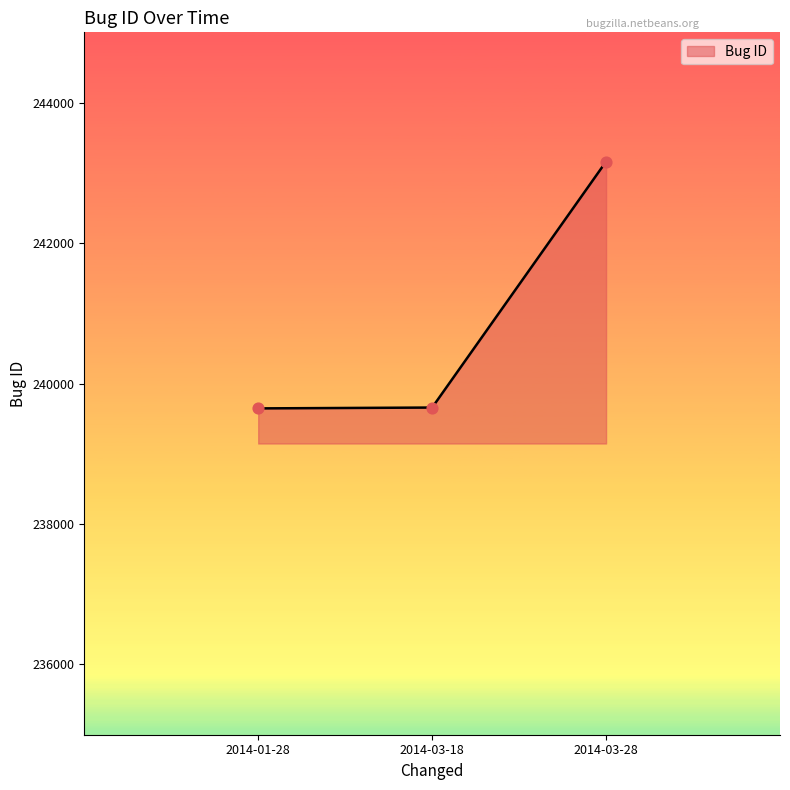

What is the ratio of the value at 2014-03-28 to the value at 2014-03-18?

1.0